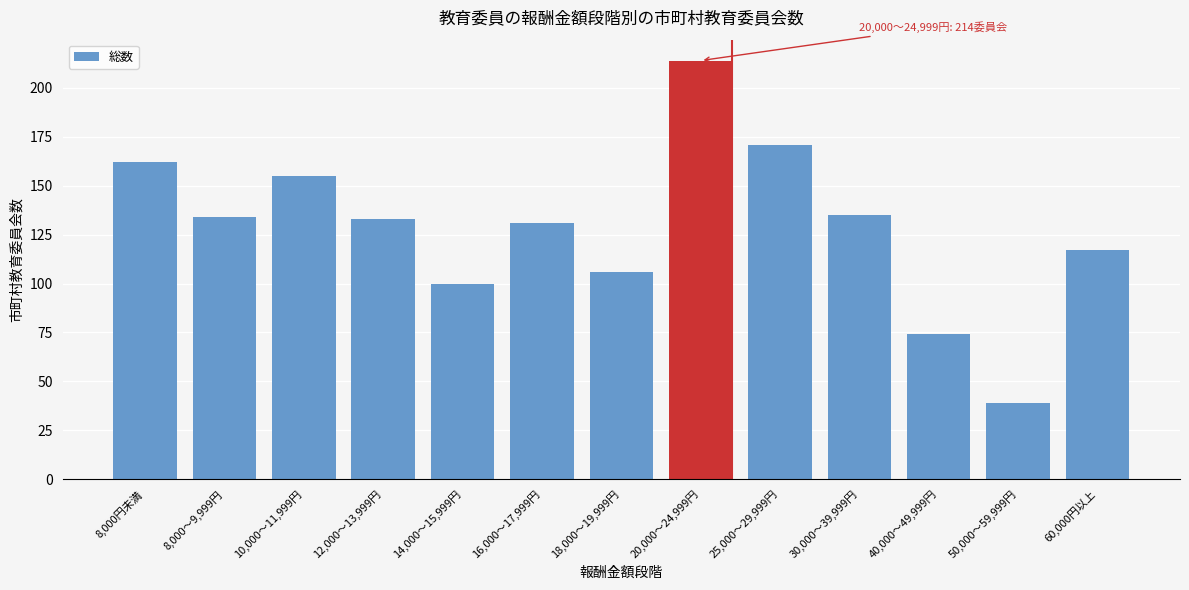

Reading left to right, extract all data points from this chart.

162	134	155	133	100	131	106	214	171	135	74	39	117